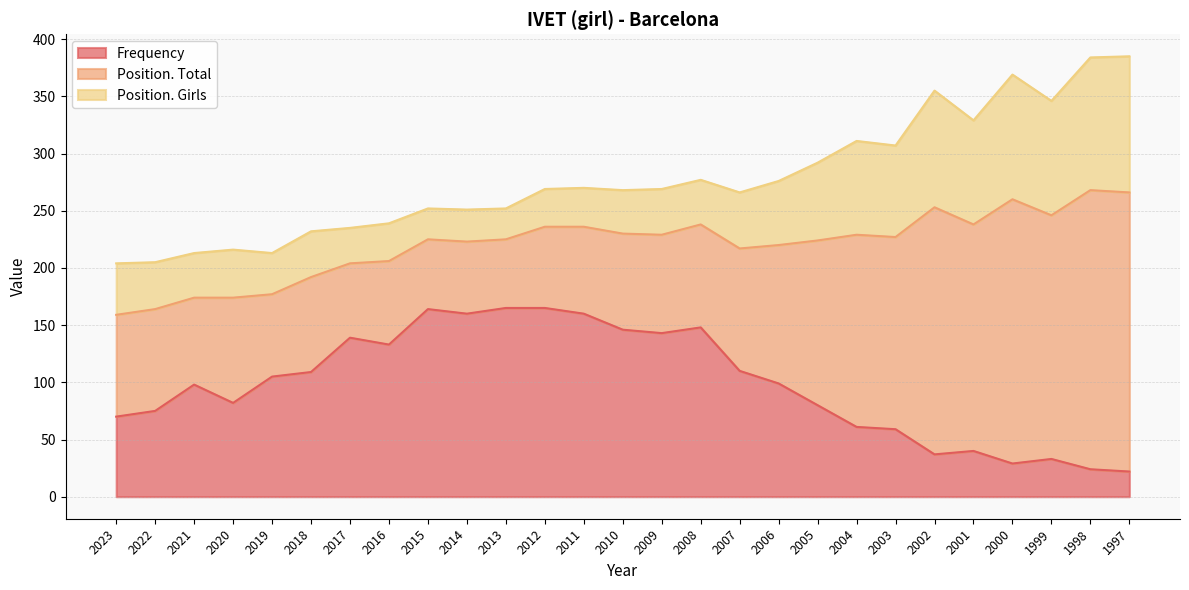

Is the value of Frequency at 2013 greater than the value of Position. Girls at 2021?

Yes